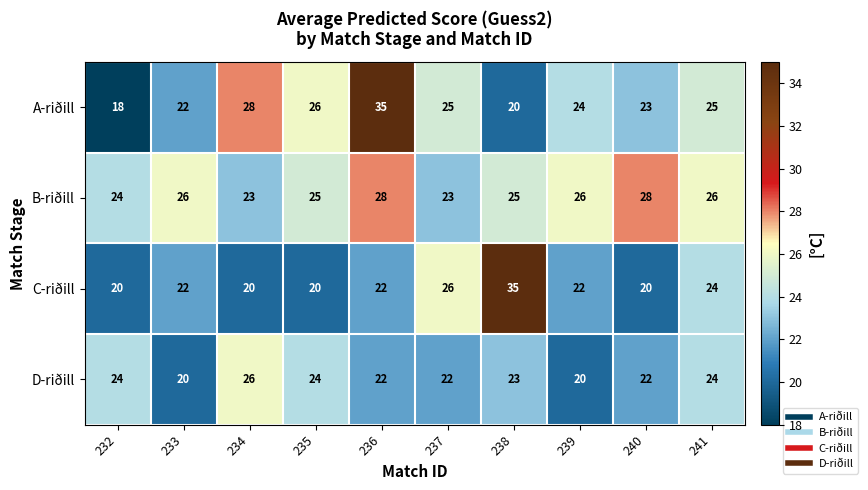

What is the difference between the highest and lowest values at 232?

6